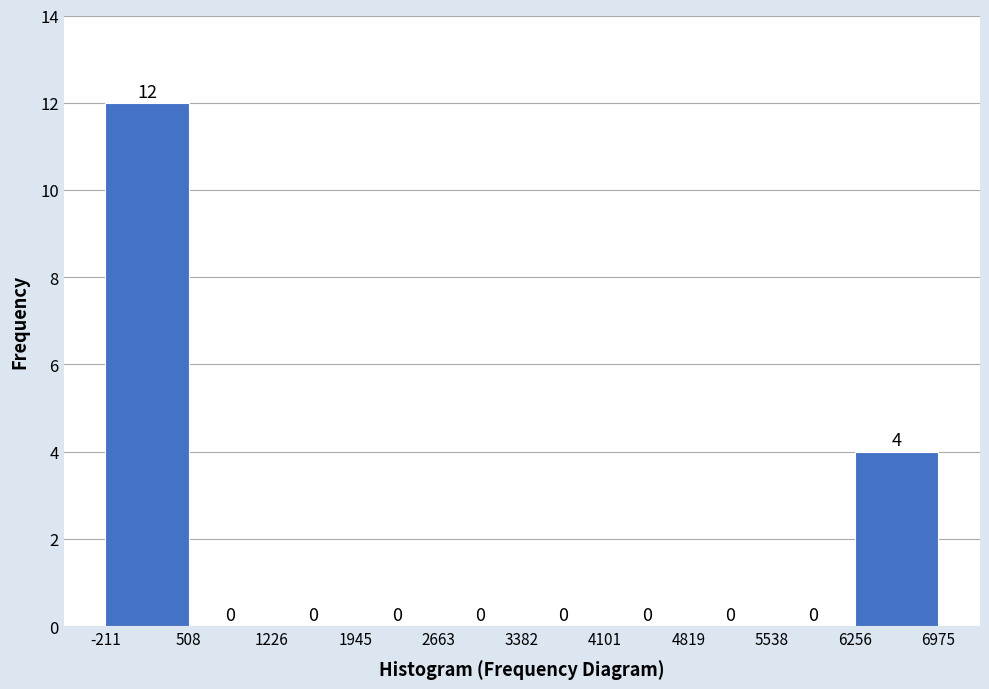

How tall is the bar that spans -211 to 508 on the x-axis?

12